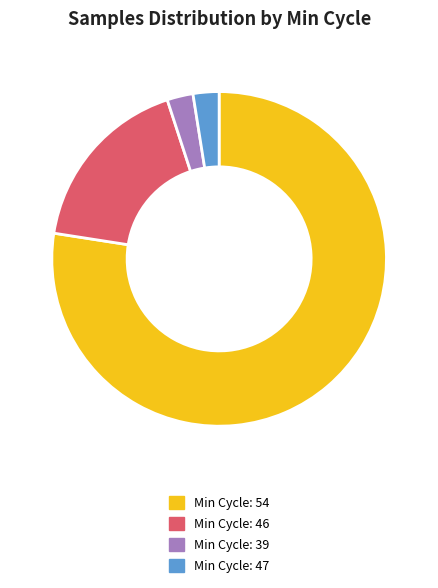

Is there a majority slice in this chart?

Yes